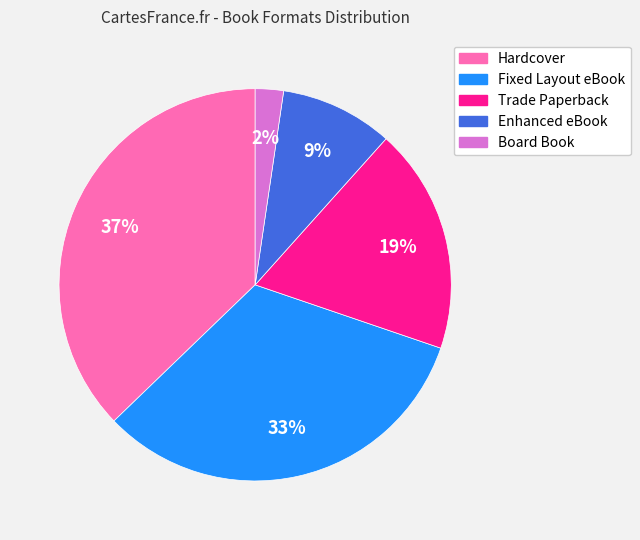

The Hardcover slice represents 37% of the pie. True or false?

True